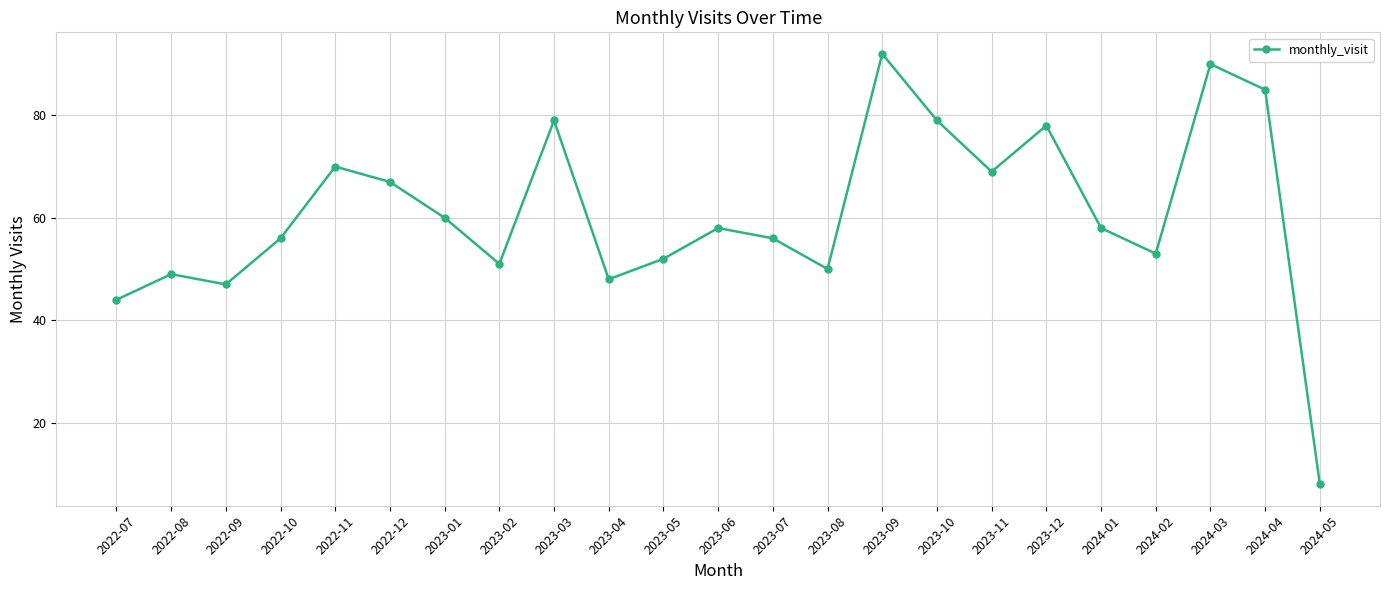

Is this an area chart (filled region under the line)?

No